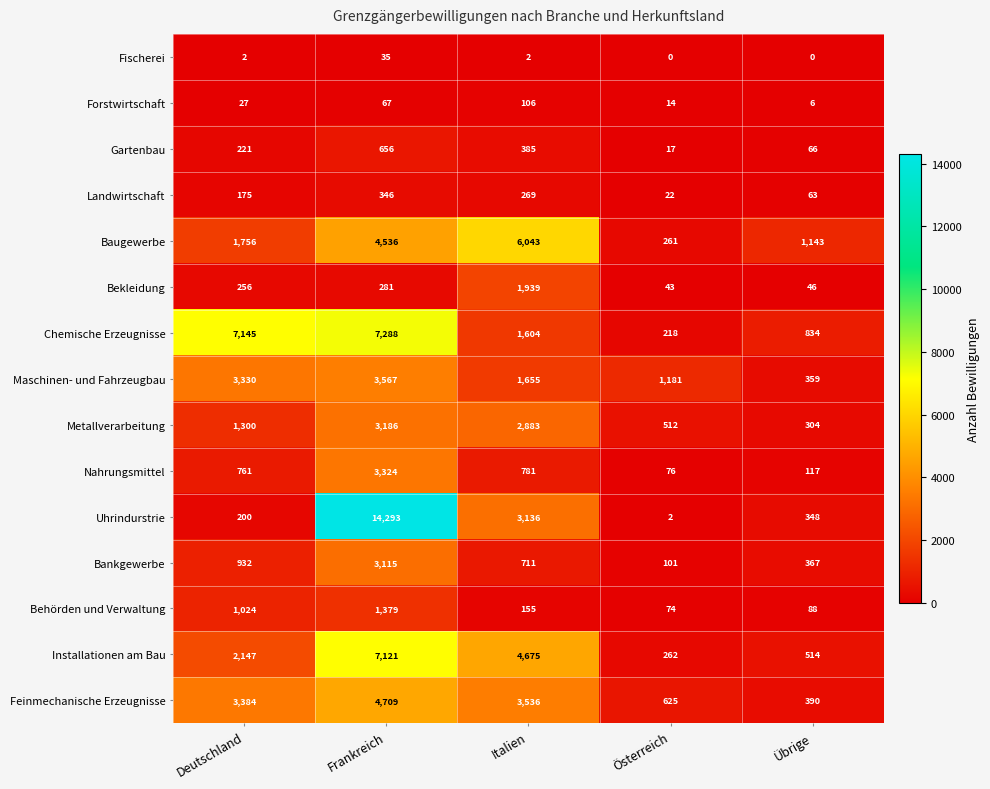

How many data points does each series have?

5